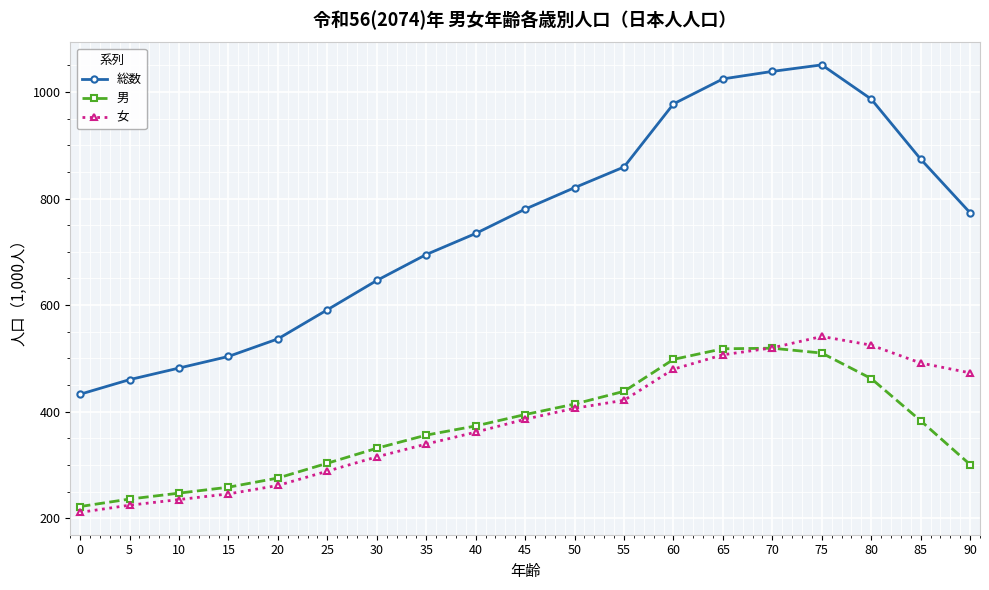

What is the total value across all series at 45?

1560.4